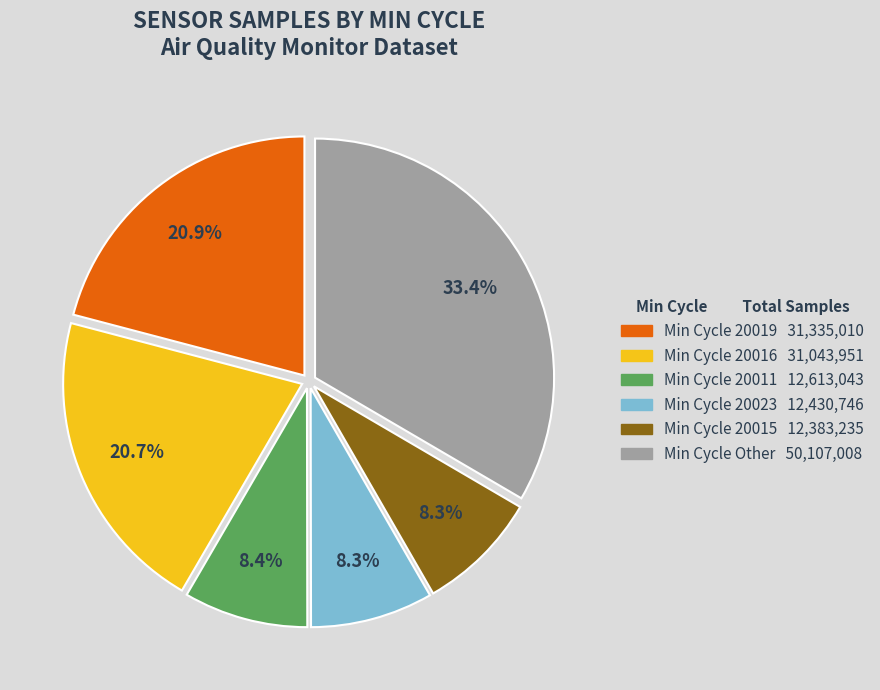

Is there a majority slice in this chart?

No